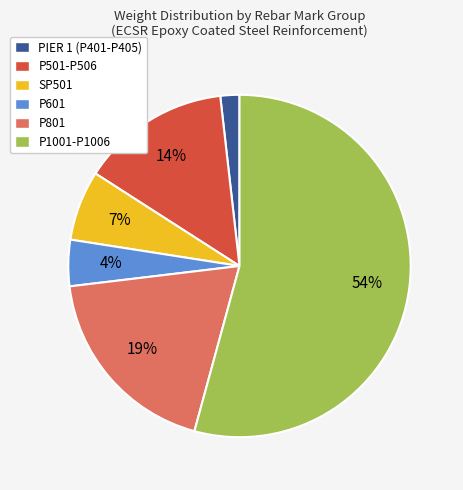

Does any single category account for the majority?

Yes